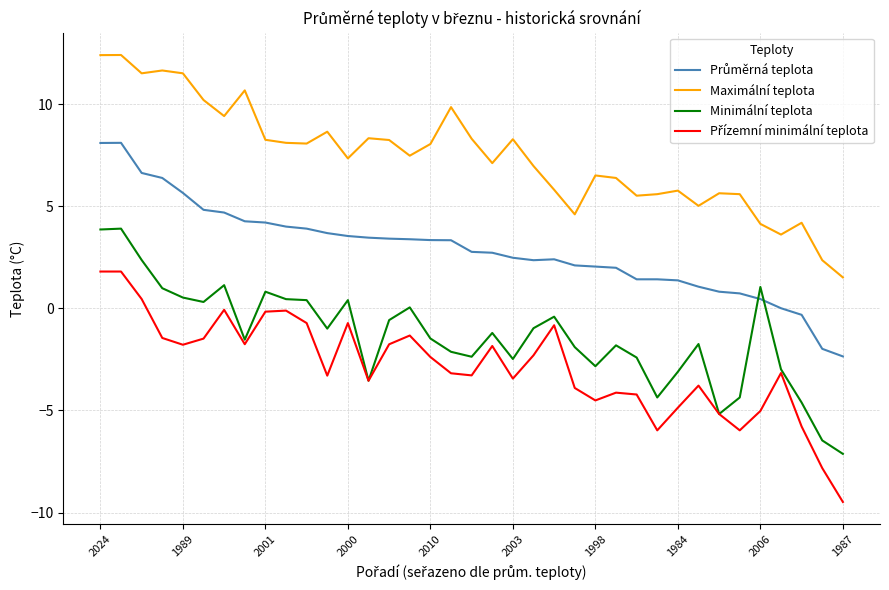

True or false: Minimální teplota and Maximální teplota intersect in this chart.

False